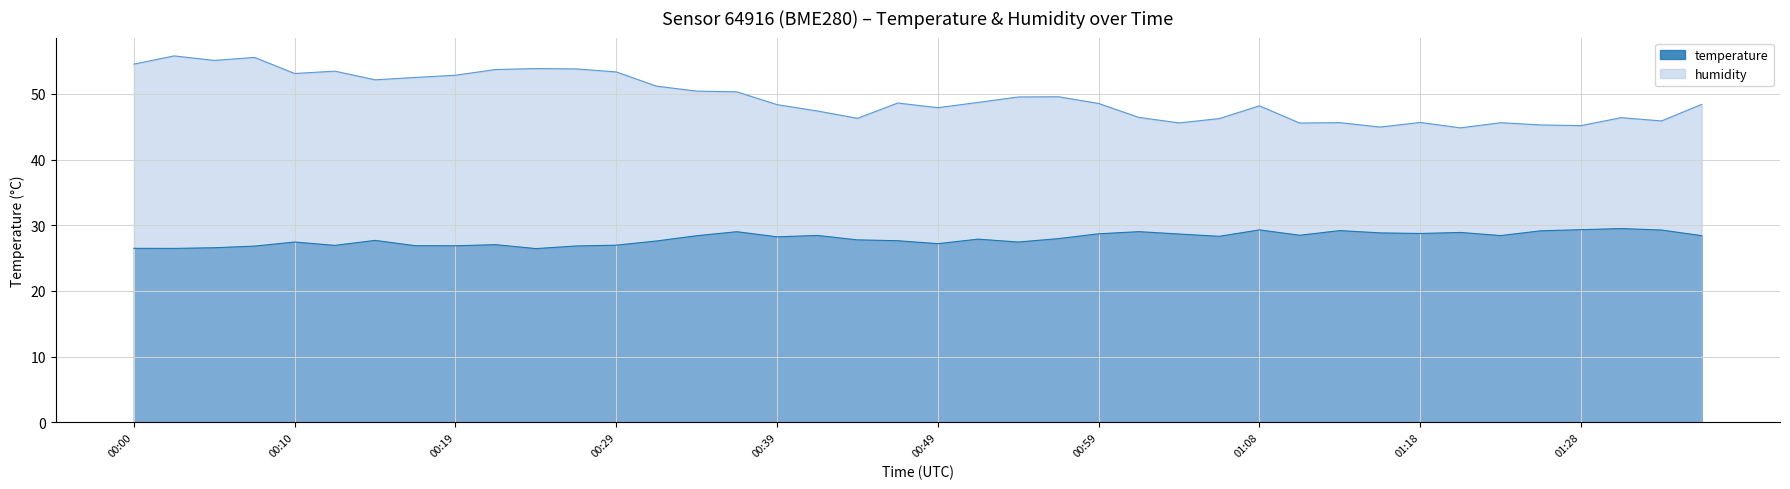

True or false: temperature and humidity intersect in this chart.

False